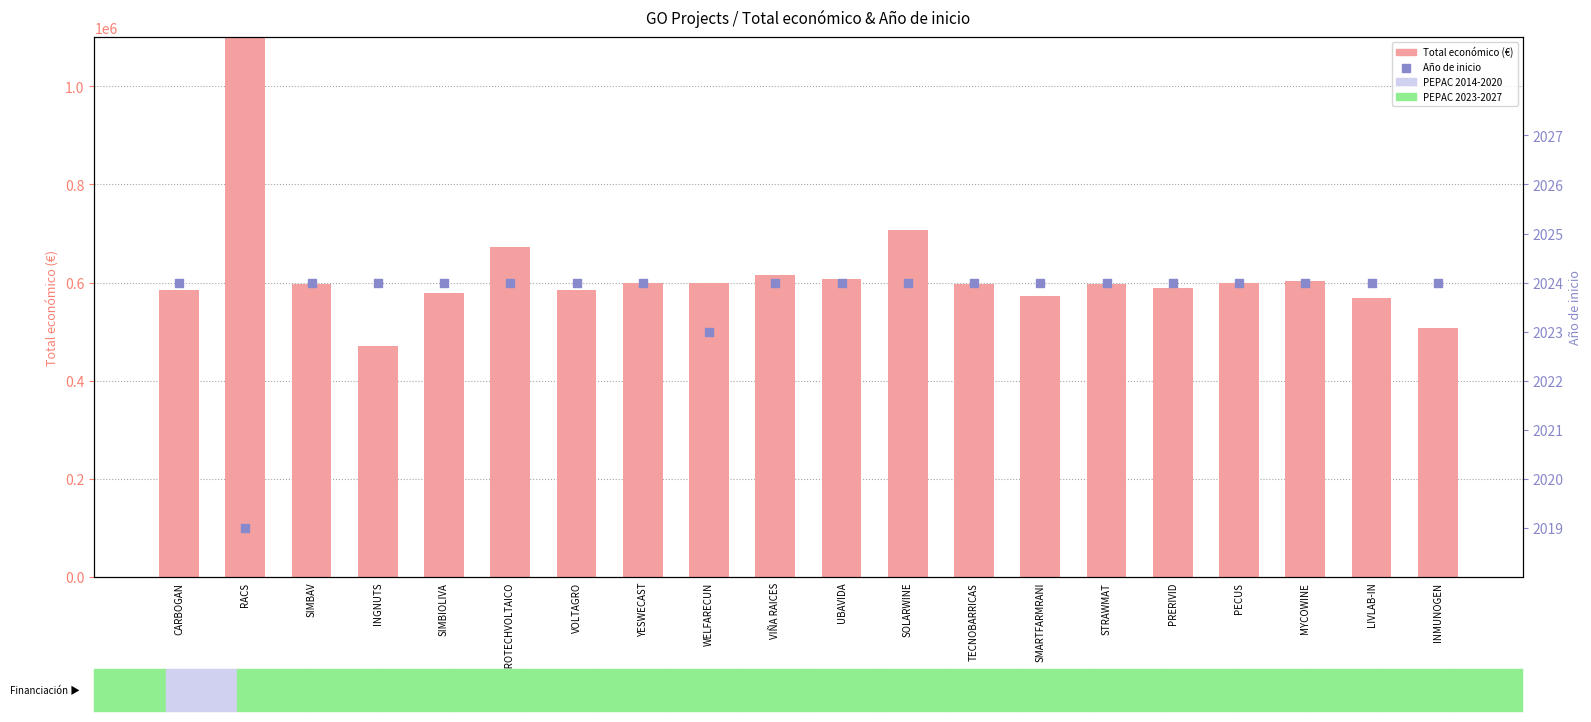

What is the total value across all series at SOLARWINE?

708721